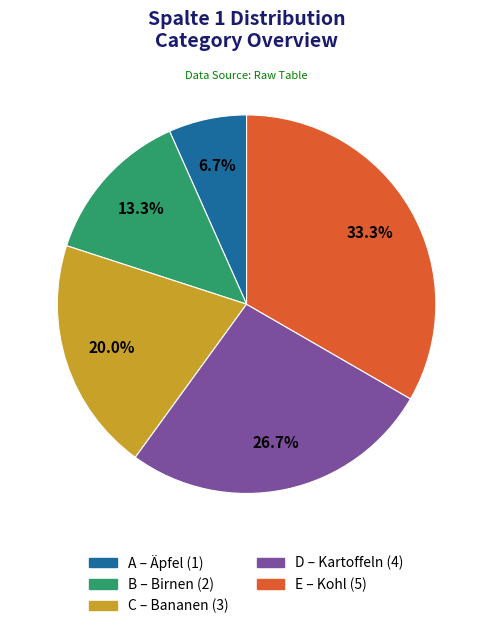

What is the largest slice in the pie chart?

E